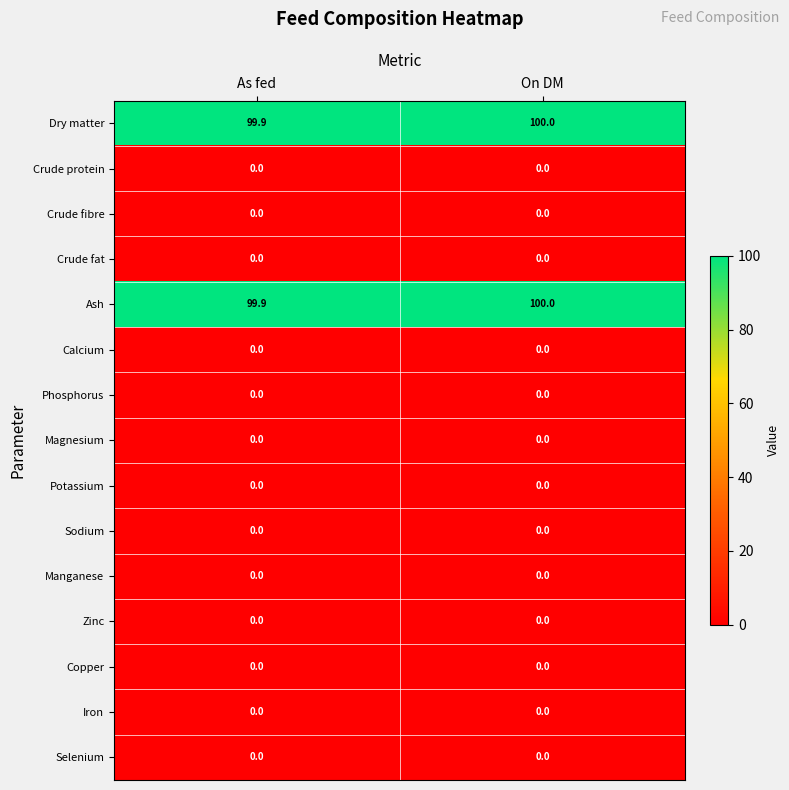

What is the total value across all series at On DM?

200.0